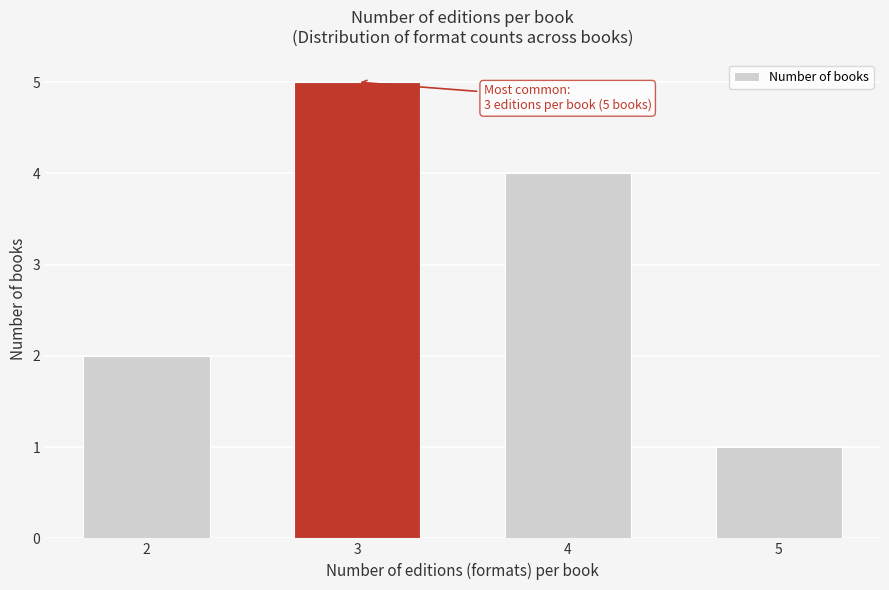

Reading left to right, list all the values displayed in this chart.

2	5	4	1